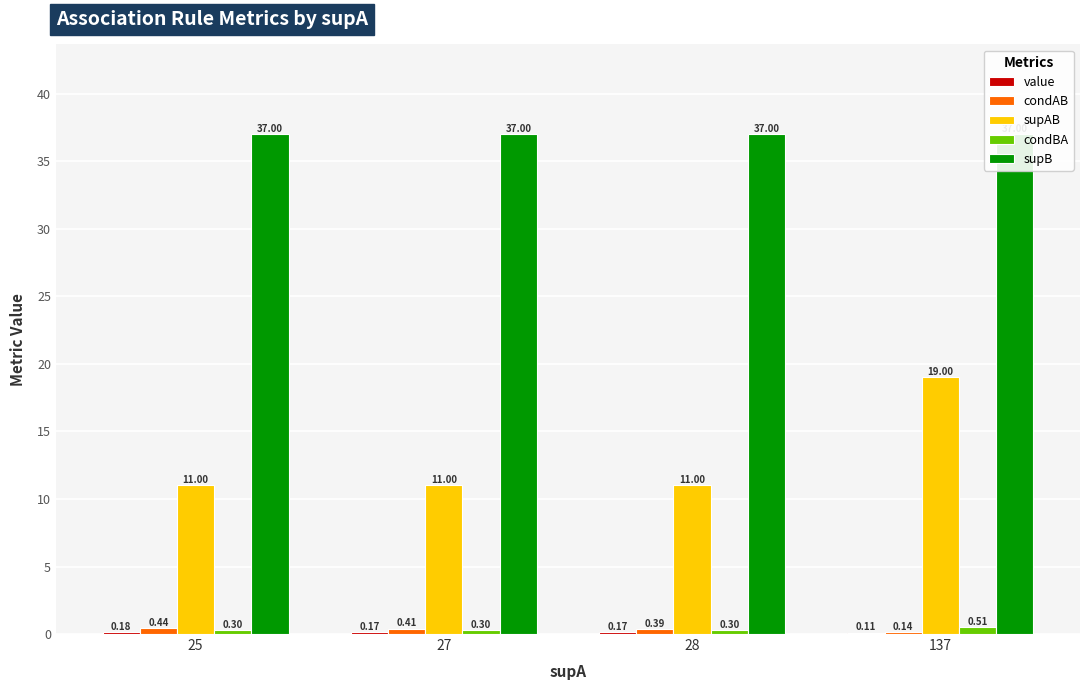

How many condAB values are between 0 and 1?

4